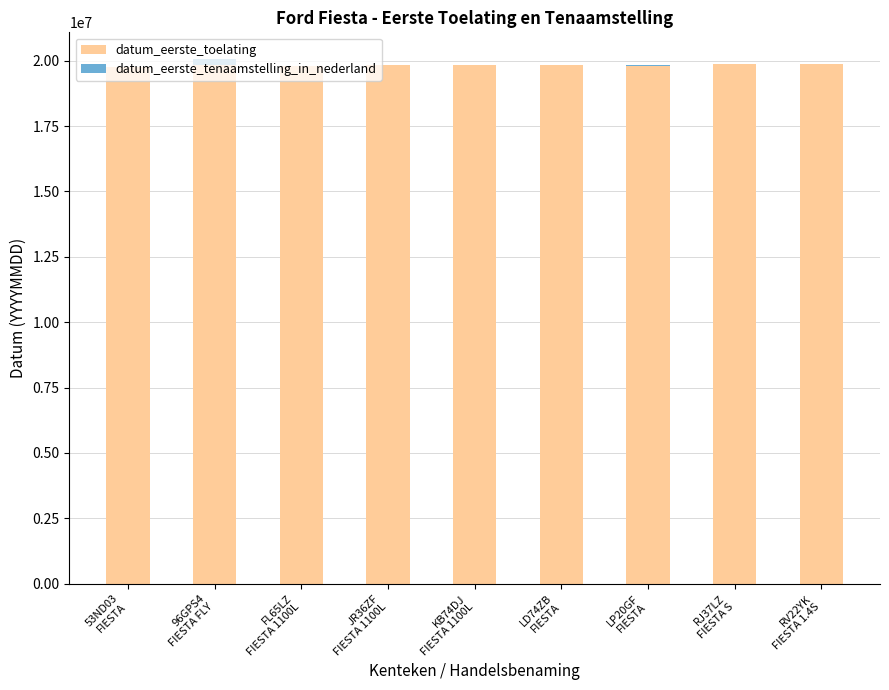

What is the highest value of the datum_eerste_toelating series?

19870410